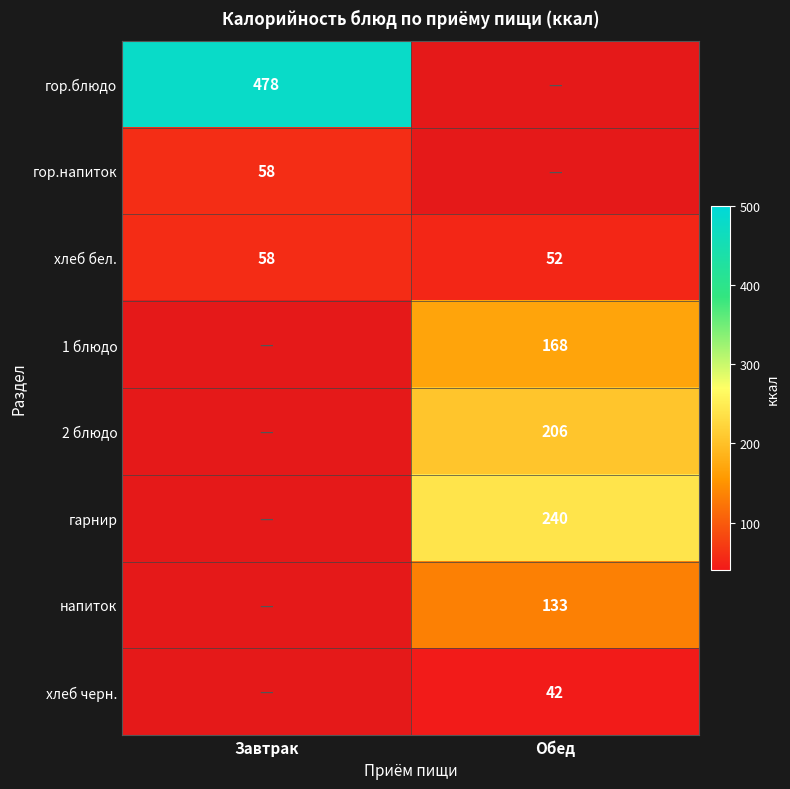

What is the lowest value of the хлеб бел. series?

52.0